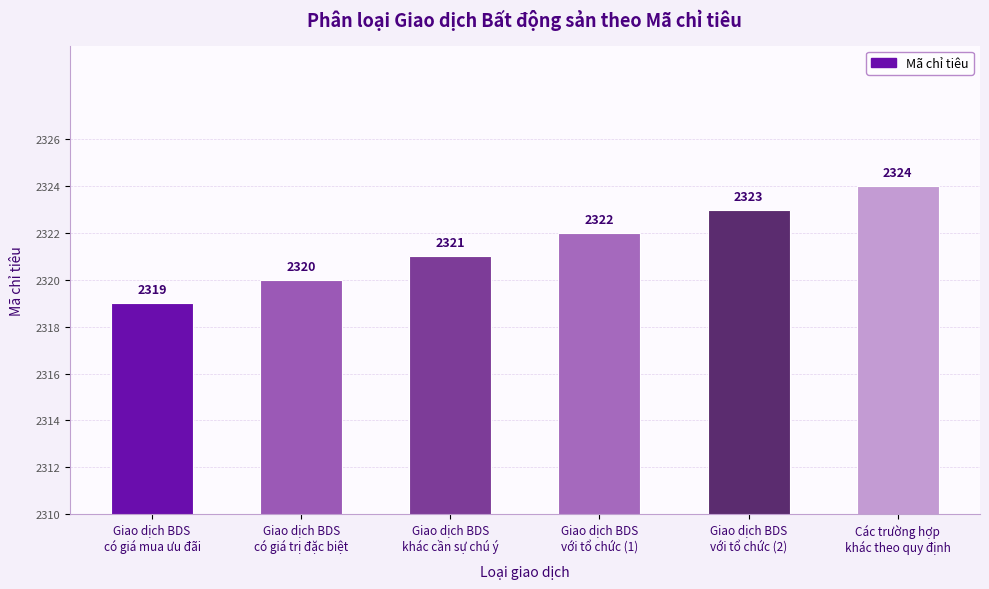

Which label corresponds to the smallest value in the chart?

Giao dịch BDS
có giá mua ưu đãi